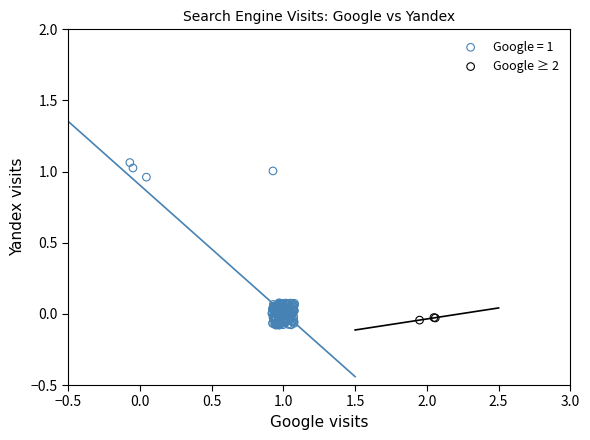

Which series has the widest spread of Y values?

Google = 1